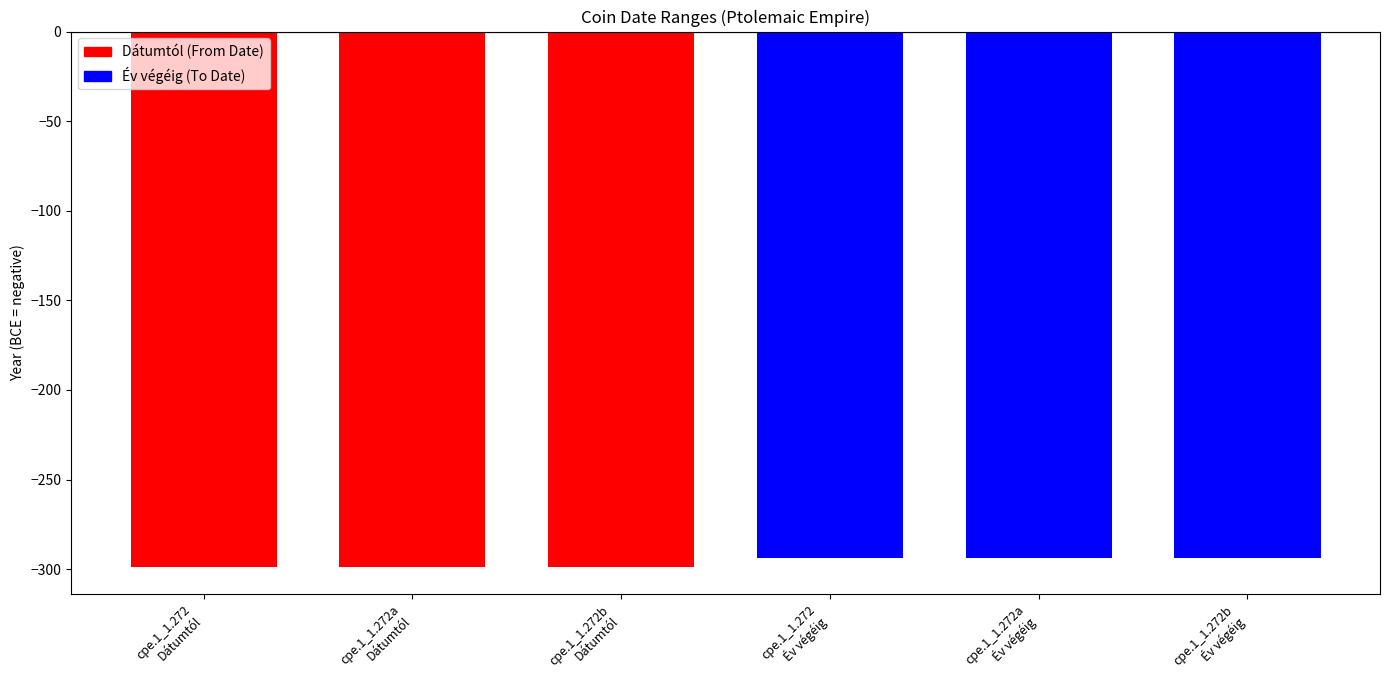

Are the bars grouped side by side (vs. stacked)?

Yes